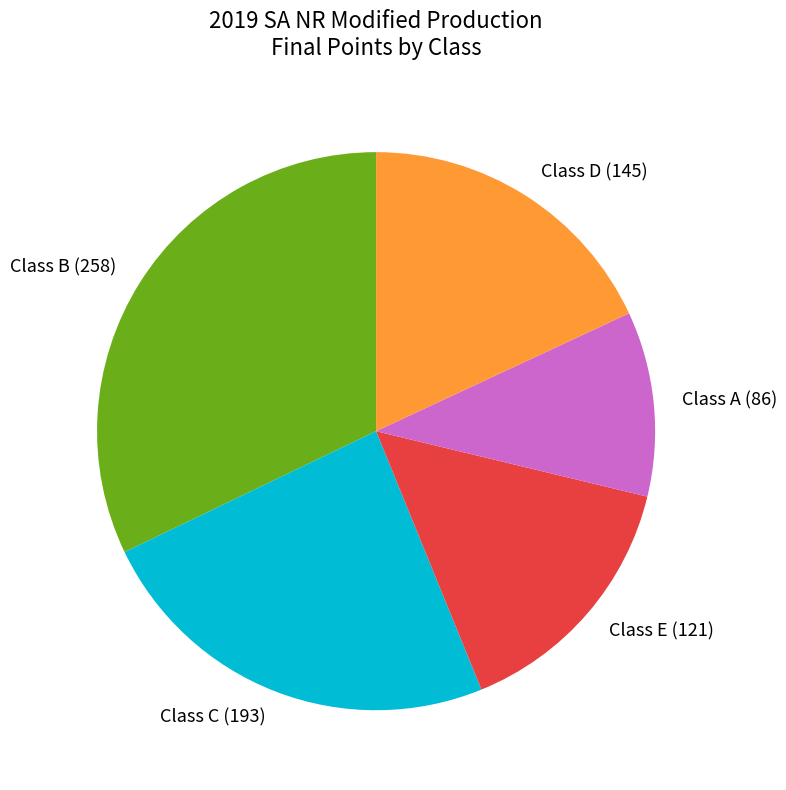

Is there a majority slice in this chart?

No